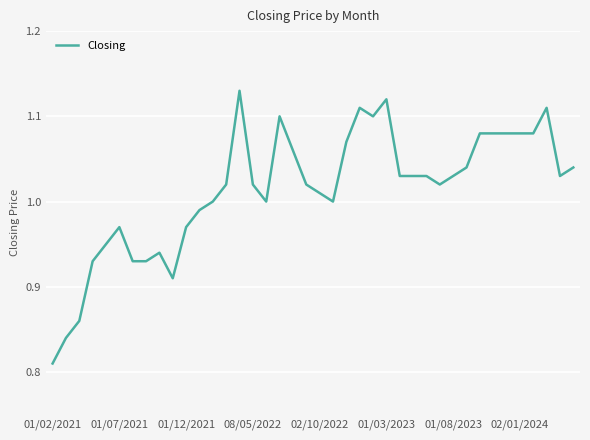

What is the difference between the maximum and minimum values?

0.3